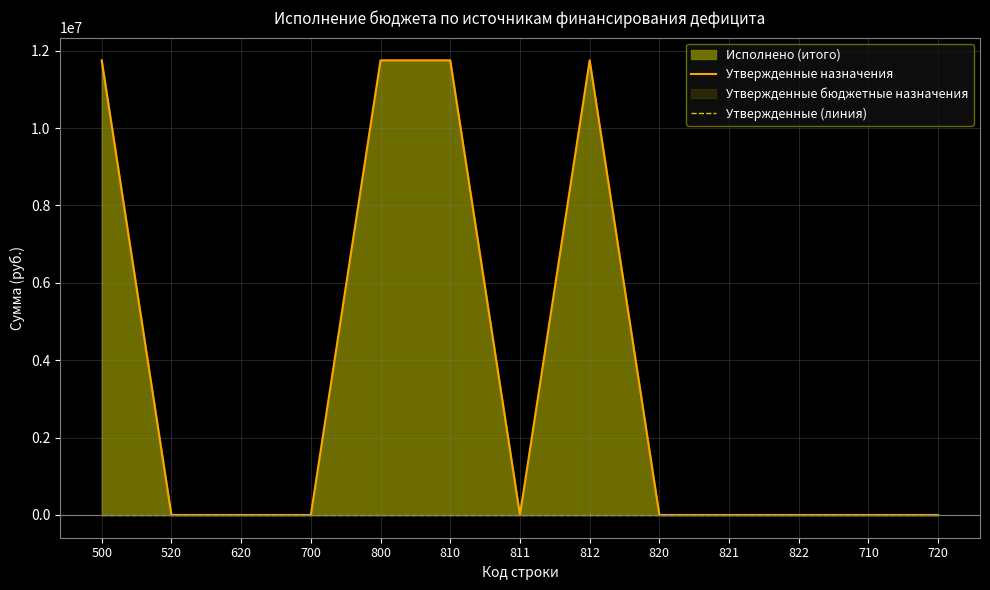

At which category does Утвержденные назначения reach its first local valley?

811